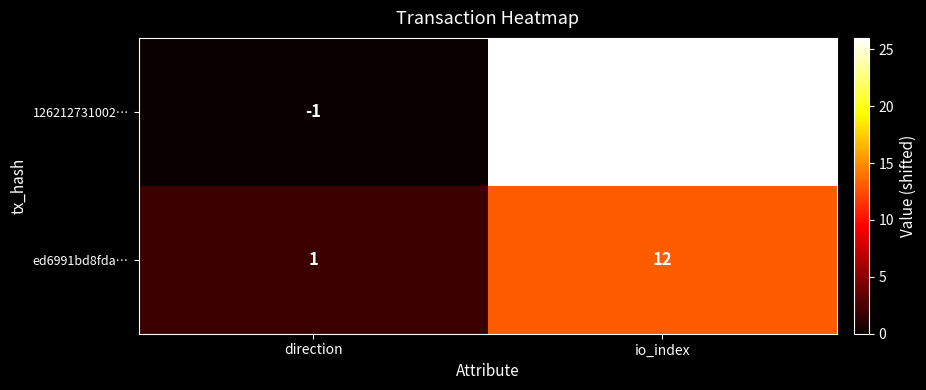

List the series in order of their overall mean, highest first.

126212731002…, ed6991bd8fda…